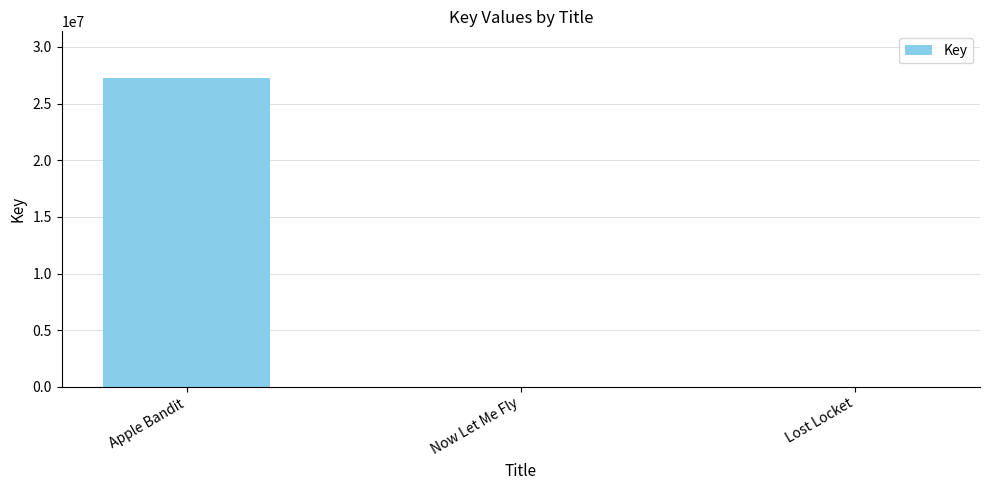

The value at Apple Bandit is 27278710. True or false?

True